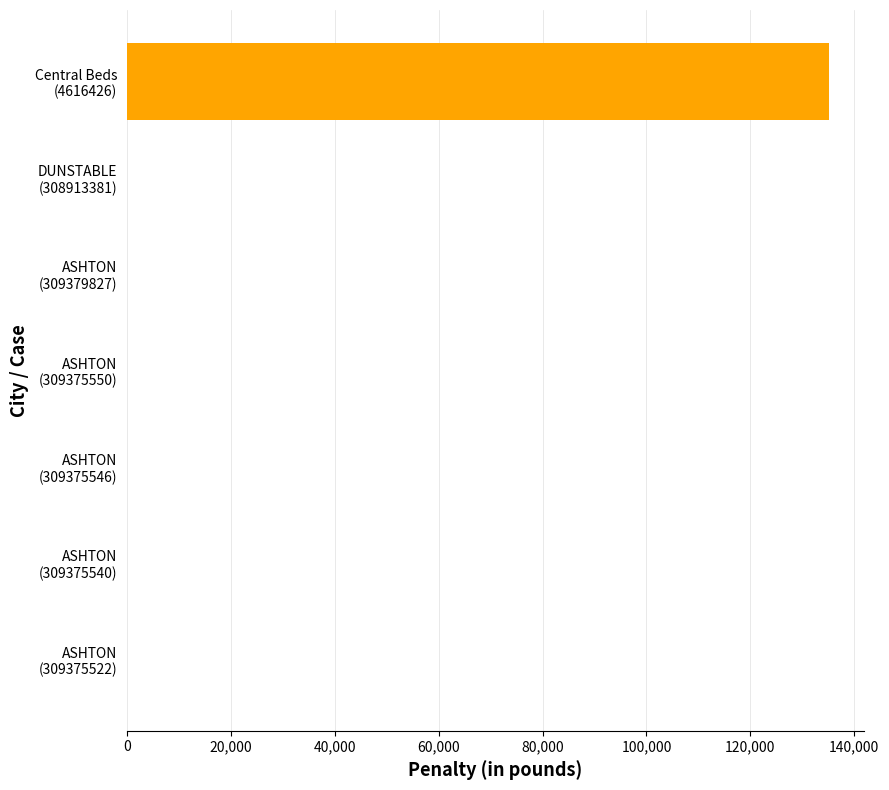

What is the greatest value displayed?

135193